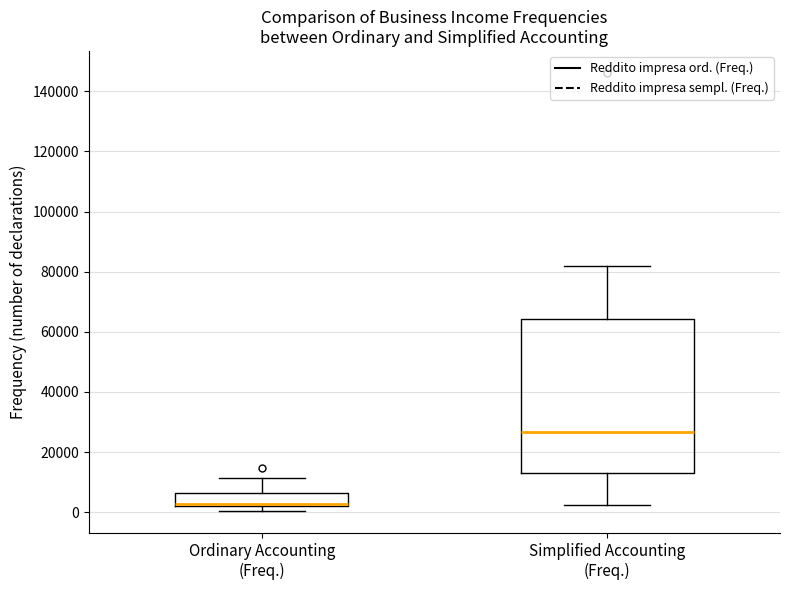

Reading left to right, transcribe this box plot: for each box, give where its median line is, the range the box spans, and where its two whiskers end, as read against the y-axis. The values are not printed on the chart, so give them approximately, as read against the axis.

Ordinary Accounting (Freq.): median 2000 (just above the box's lower edge), box 2000 to 6000, whiskers 0 to 12000
Simplified Accounting (Freq.): median 26000, box 14000 to 64000, whiskers 2000 to 82000